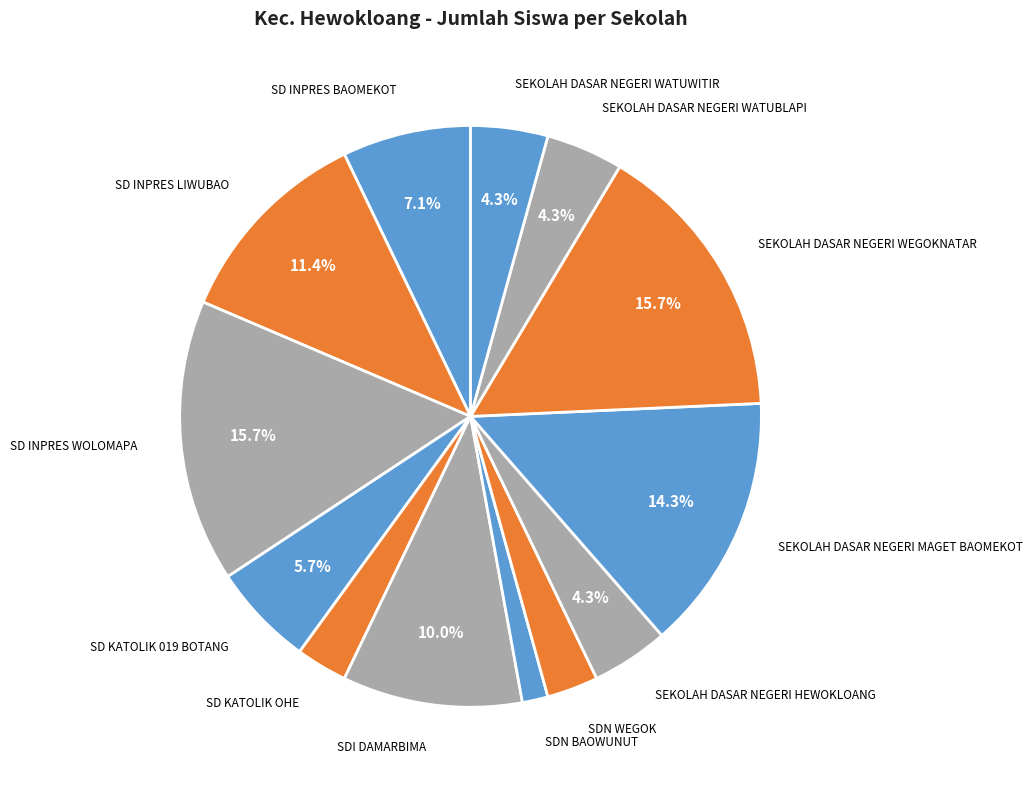

Count the number of slices in the pie.

13